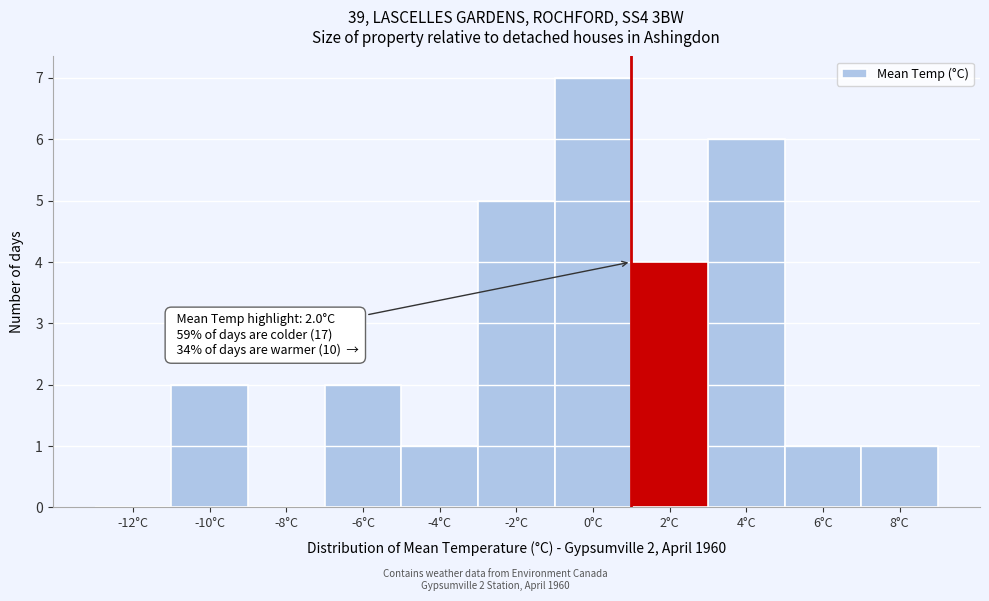

Reading left to right, extract all data points from this chart.

-12°C=0	-10°C=2	-8°C=0	-6°C=2	-4°C=1	-2°C=5	0°C=7	2°C=4	4°C=6	6°C=1	8°C=1